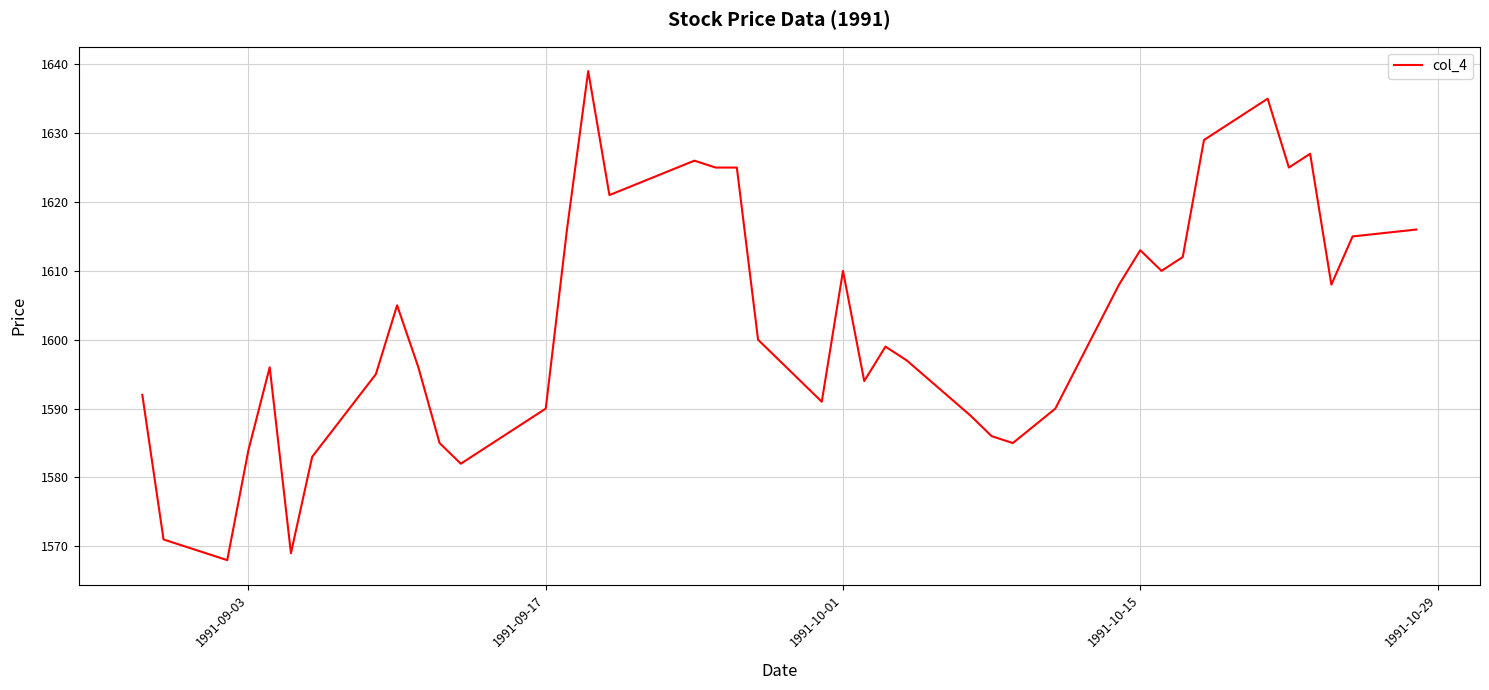

What is the difference between the maximum and minimum values?

71